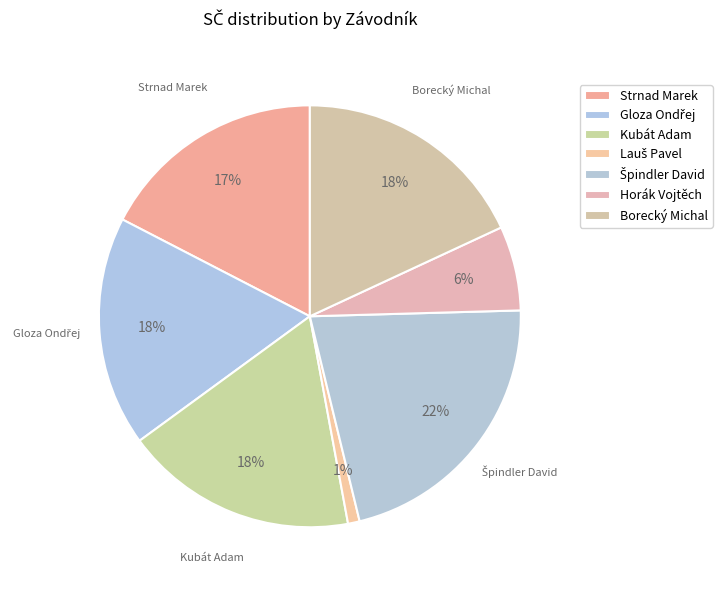

To the nearest percent, what percentage of the pie is Lauš Pavel?

1%